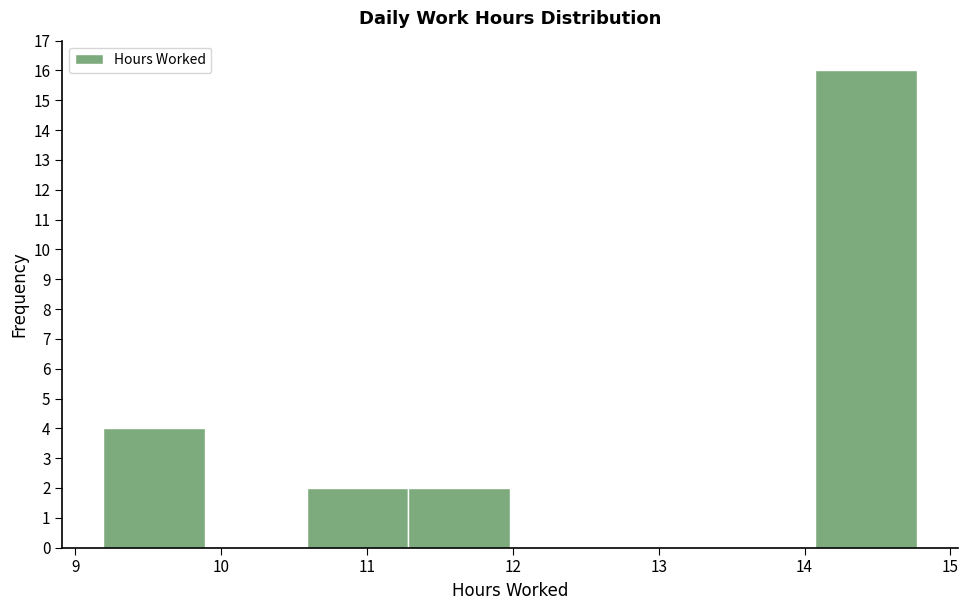

Reading left to right, transcribe this chart: for each bar, give the range it covers on the x-axis and its height. Neither the bar edges nor the heights are printed on the chart, so give them approximately, as read against the axes.

9.2 to 9.9: 4
9.9 to 10.6: 0
10.6 to 11.3: 2
11.3 to 12.0: 2
12.0 to 12.7: 0
12.7 to 13.4: 0
13.4 to 14.1: 0
14.1 to 14.8: 16